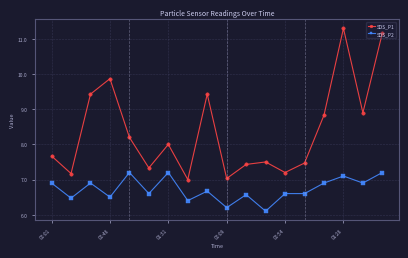

True or false: SDS_P2 and SDS_P1 intersect in this chart.

False